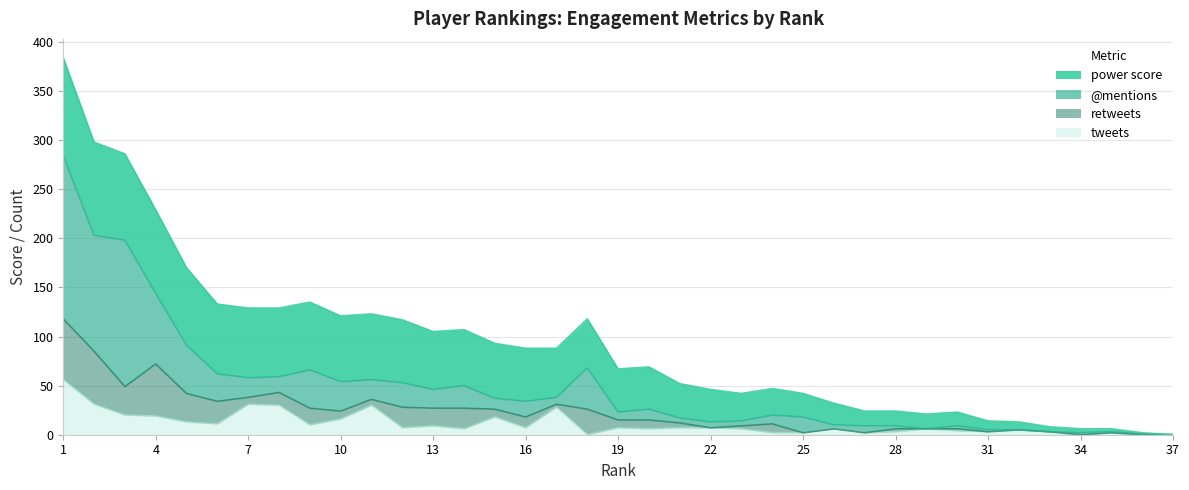

Where is the first local maximum for @mentions?

9